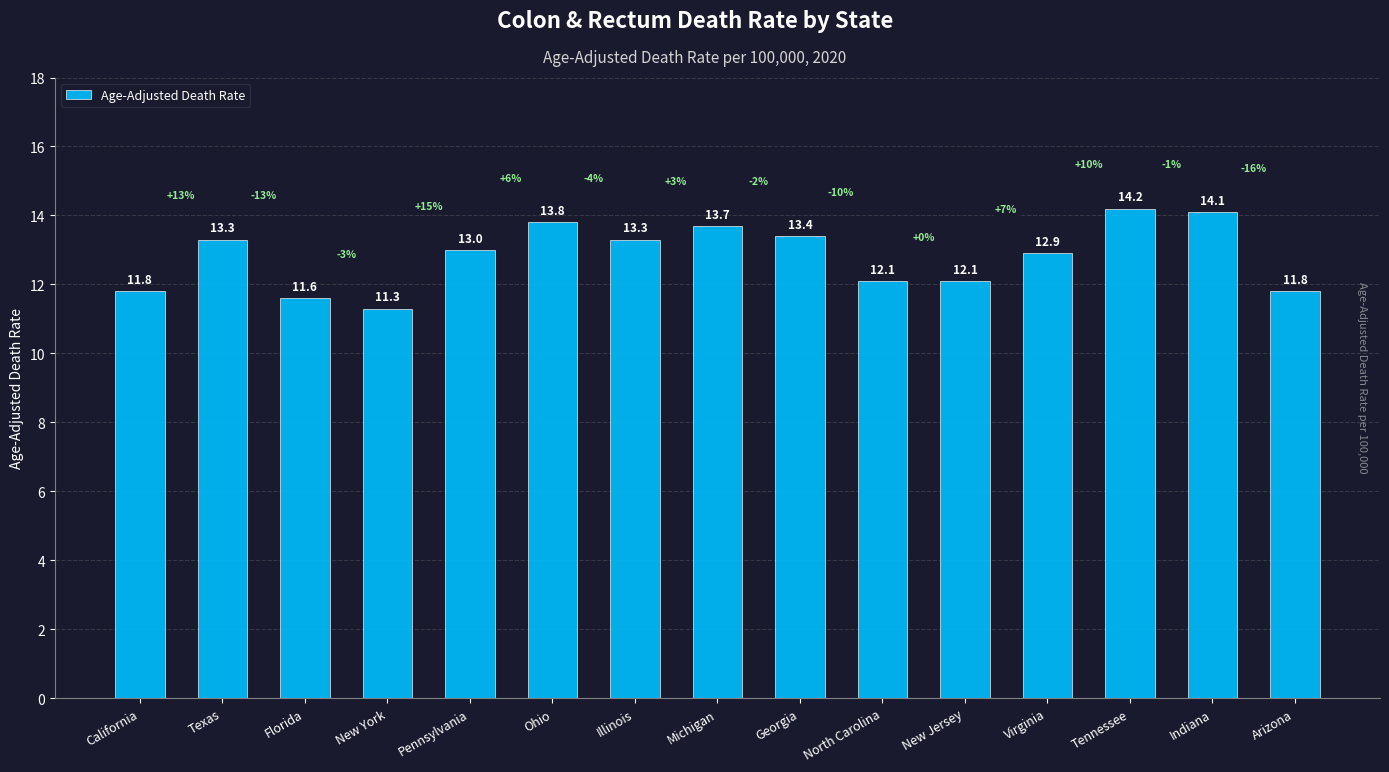

Reading right to left, what are all the values shown in this chart?

Arizona=11.8	Indiana=14.1	Tennessee=14.2	Virginia=12.9	New Jersey=12.1	North Carolina=12.1	Georgia=13.4	Michigan=13.7	Illinois=13.3	Ohio=13.8	Pennsylvania=13.0	New York=11.3	Florida=11.6	Texas=13.3	California=11.8